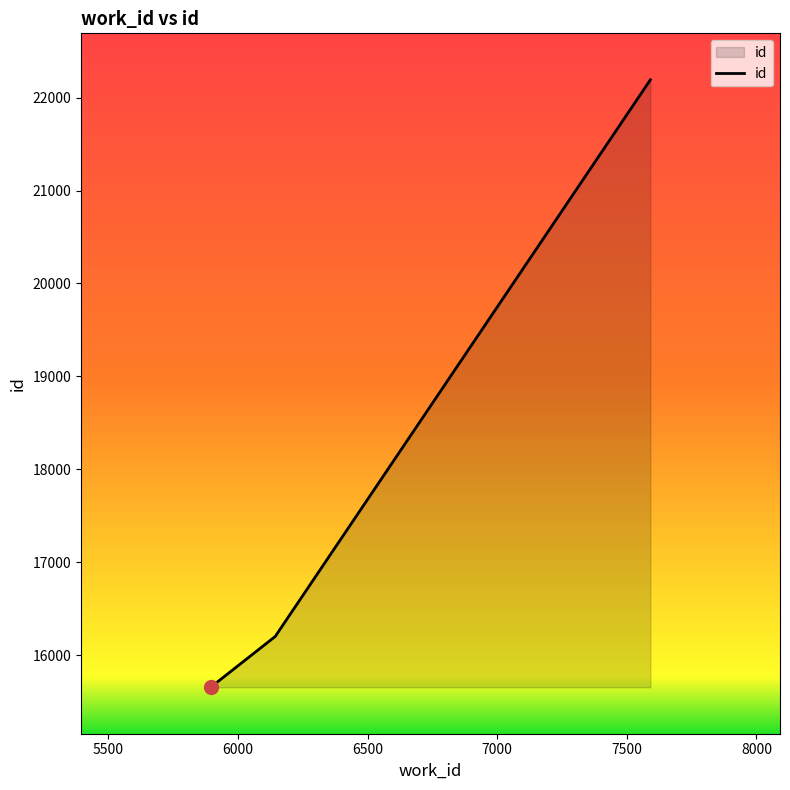

How many categories are shown in the chart?

3